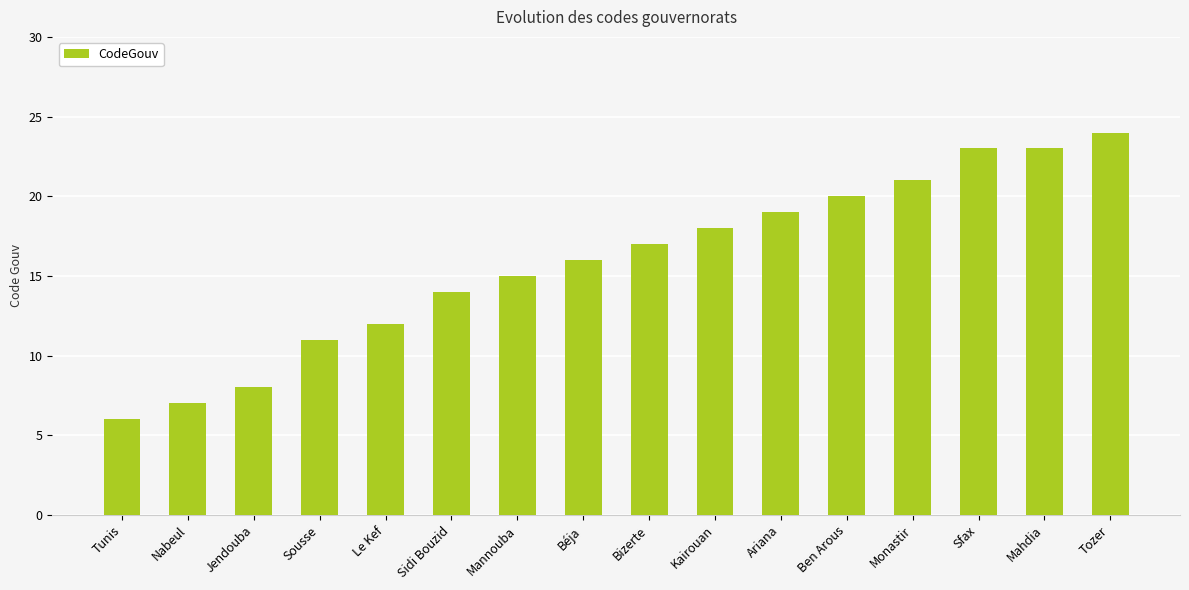

What is the sum of all values?

254